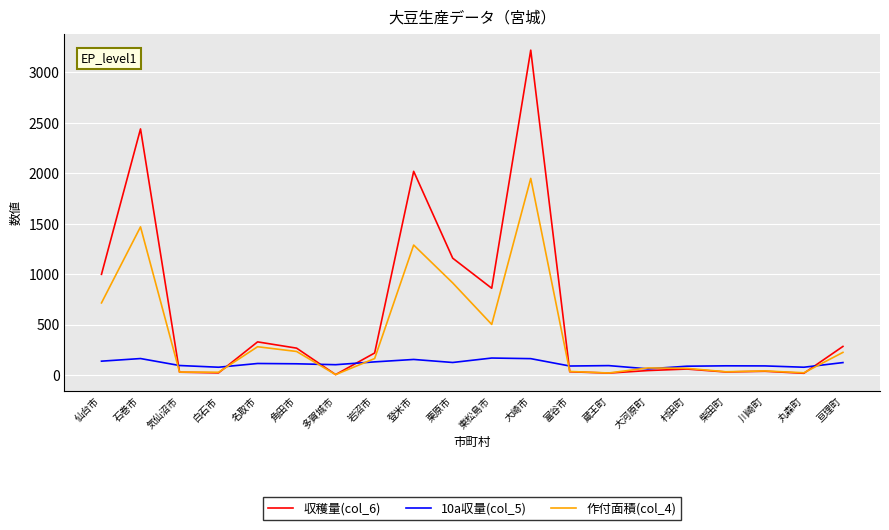

What are all the series names shown in the legend?

収穫量(col_6), 10a収量(col_5), 作付面積(col_4)